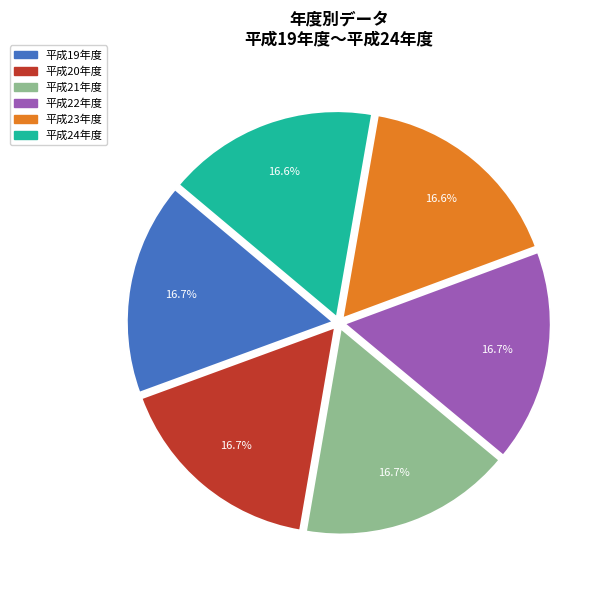

Is there any slice that represents more than half of the pie?

No